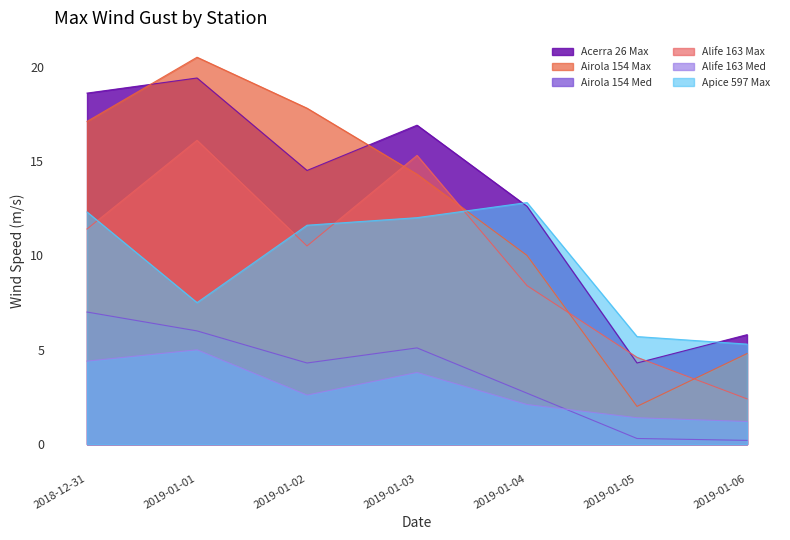

What is the label of the 7th point from the left?

2019-01-06